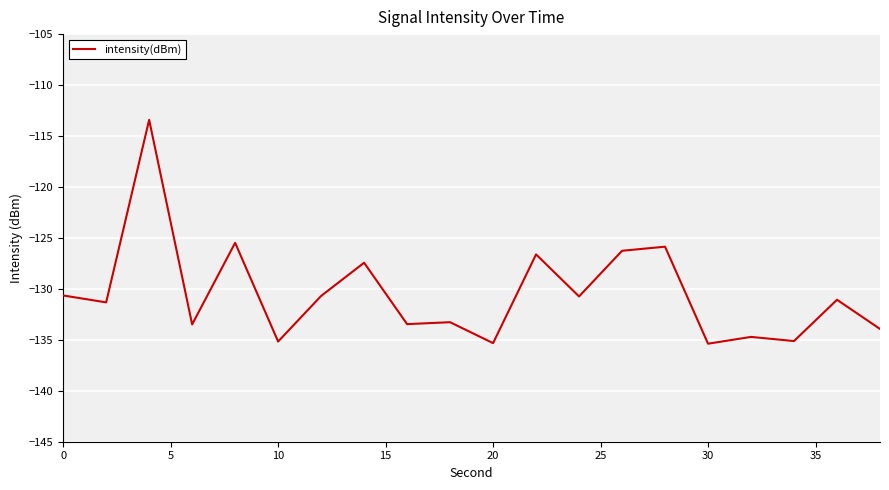

What is the difference between the maximum and minimum values?

22.0